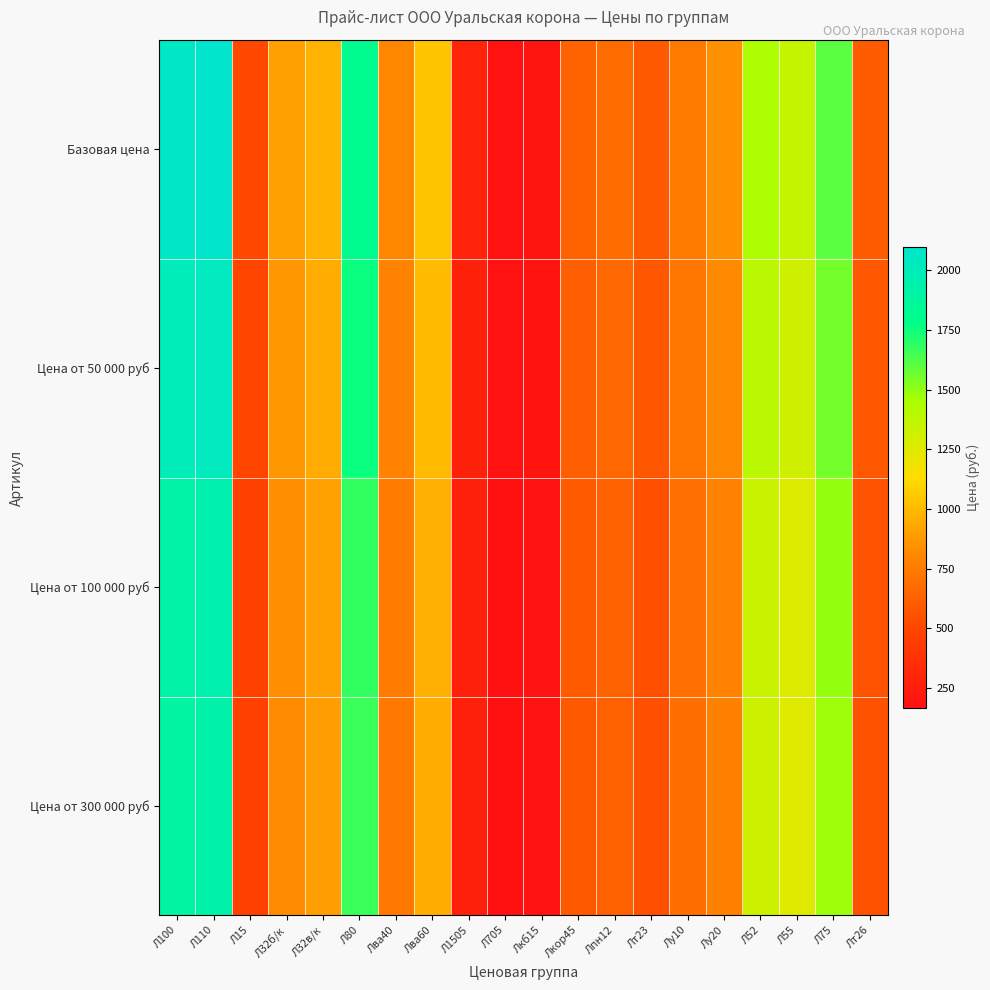

What is the maximum value shown in the chart?

2097.0